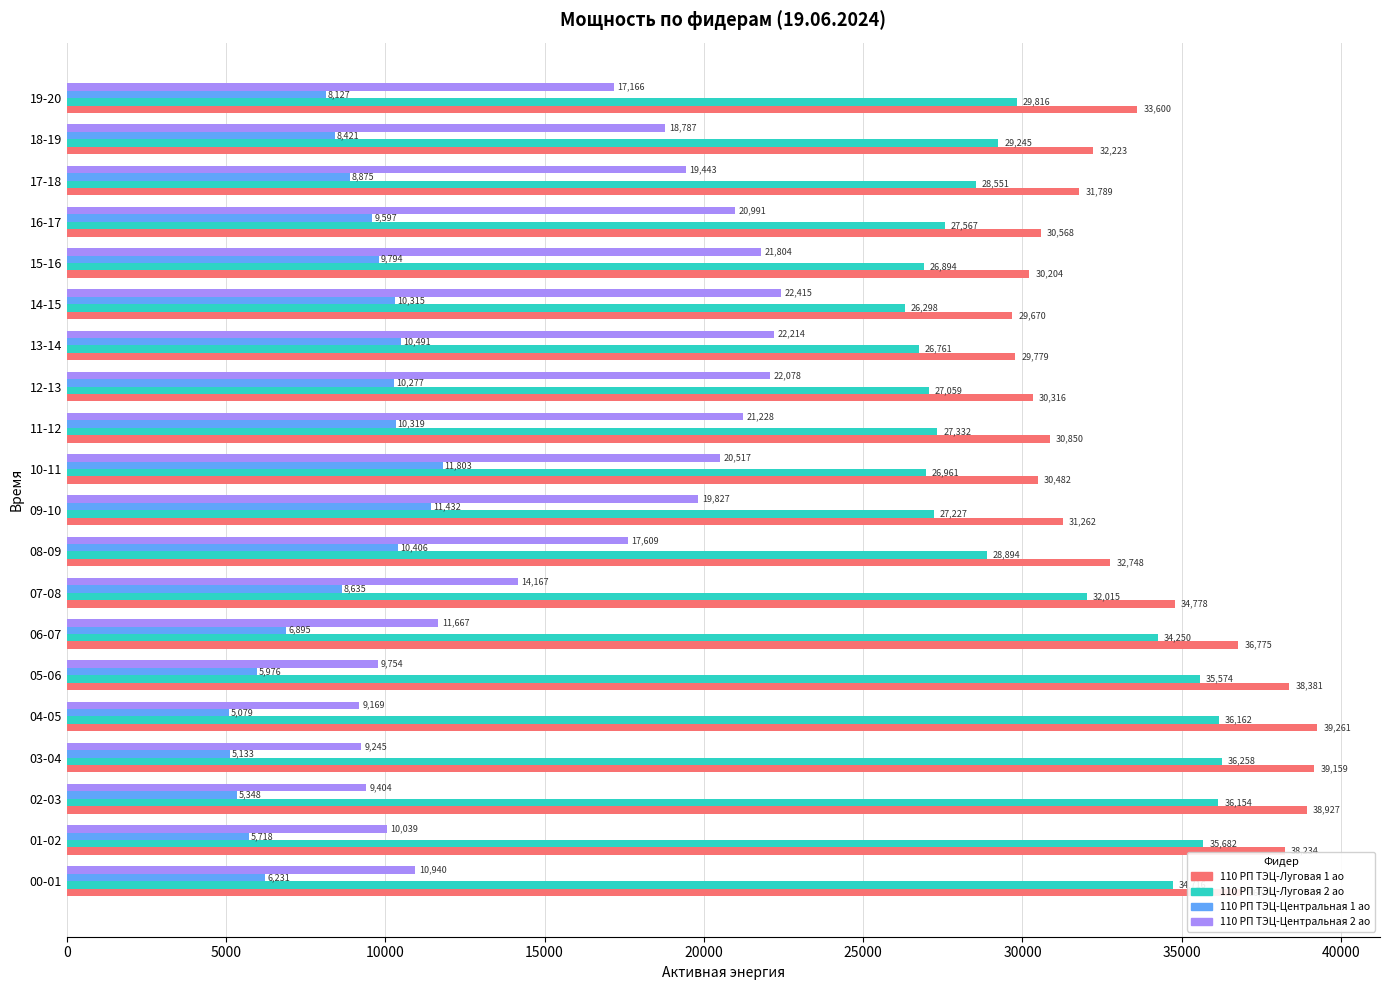

At which category is the sum across all series the highest?

02-03